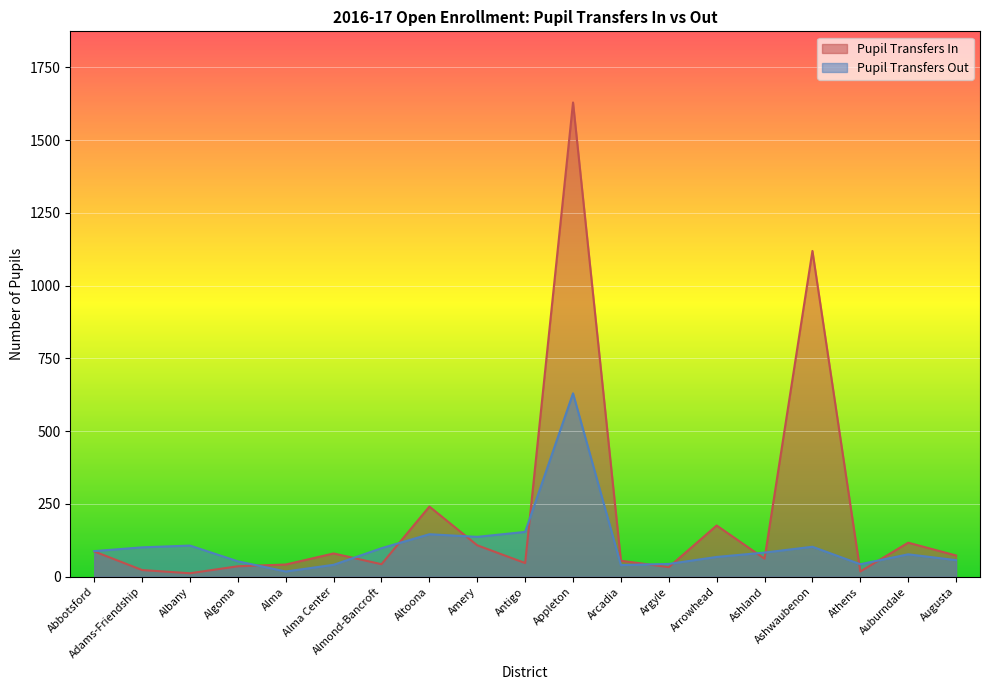

True or false: Pupil Transfers Out and Pupil Transfers In cross at least once.

True